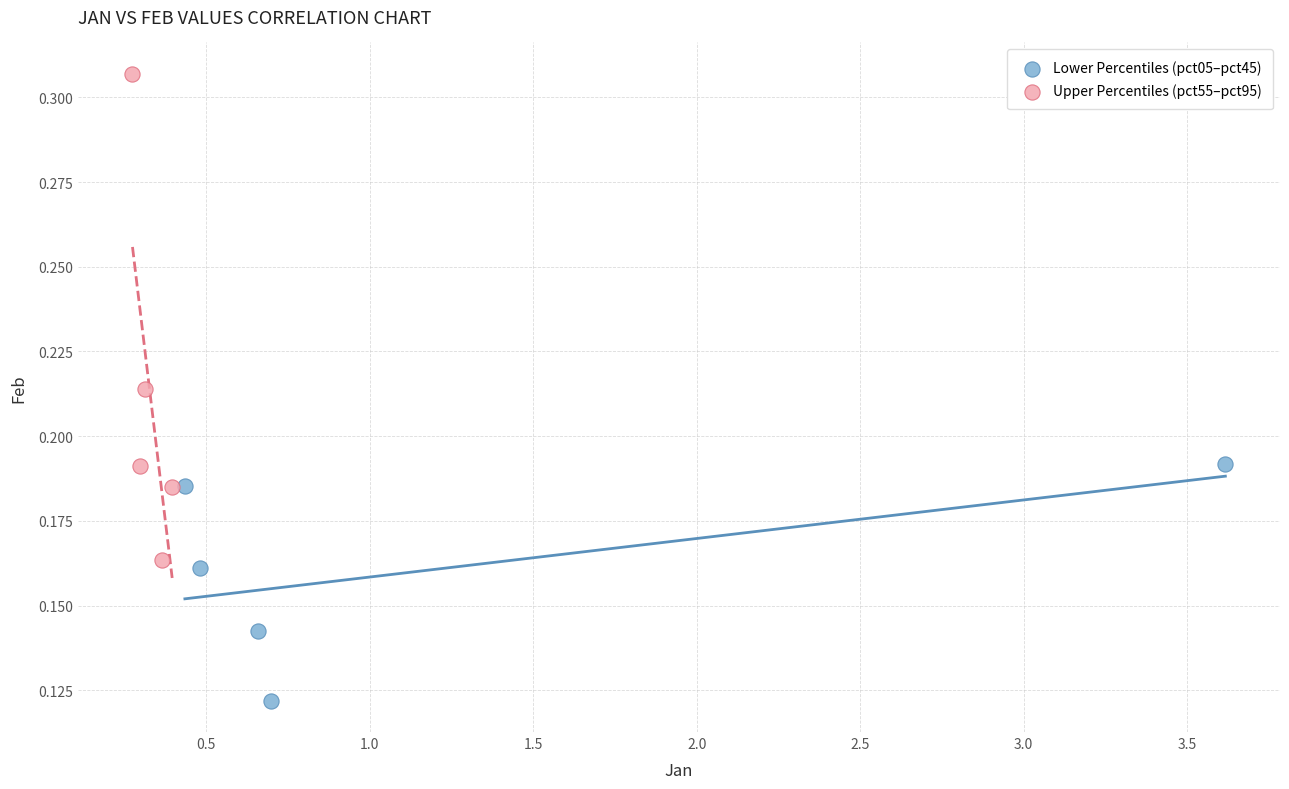

Which series has the widest spread of Y values?

Upper Percentiles (pct55–pct95)